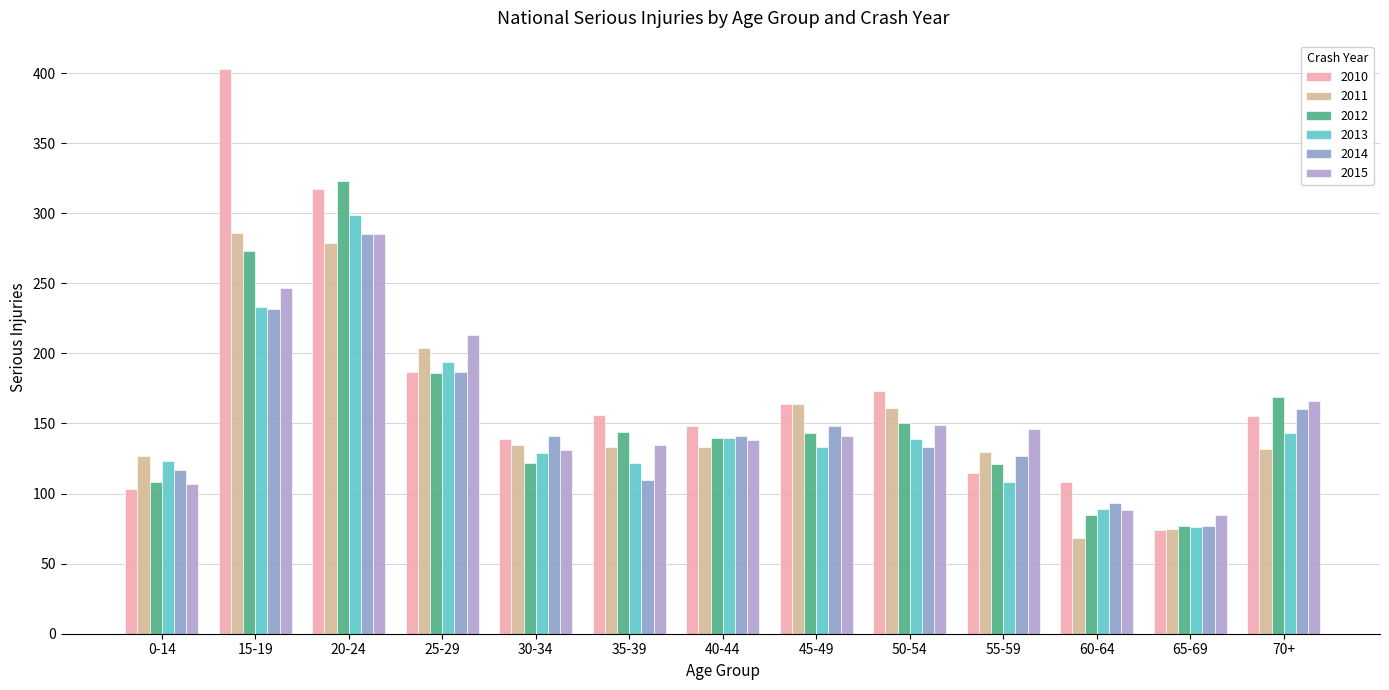

At which label is 2011 closest to 177?

45-49